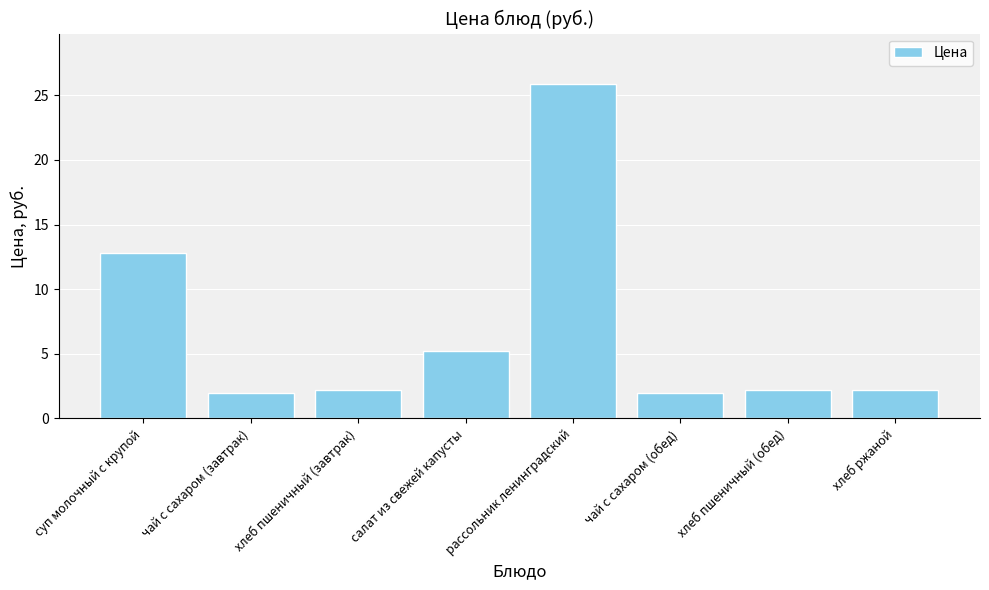

The chart shows a value of 0.8 at хлеб ржаной. True or false?

False